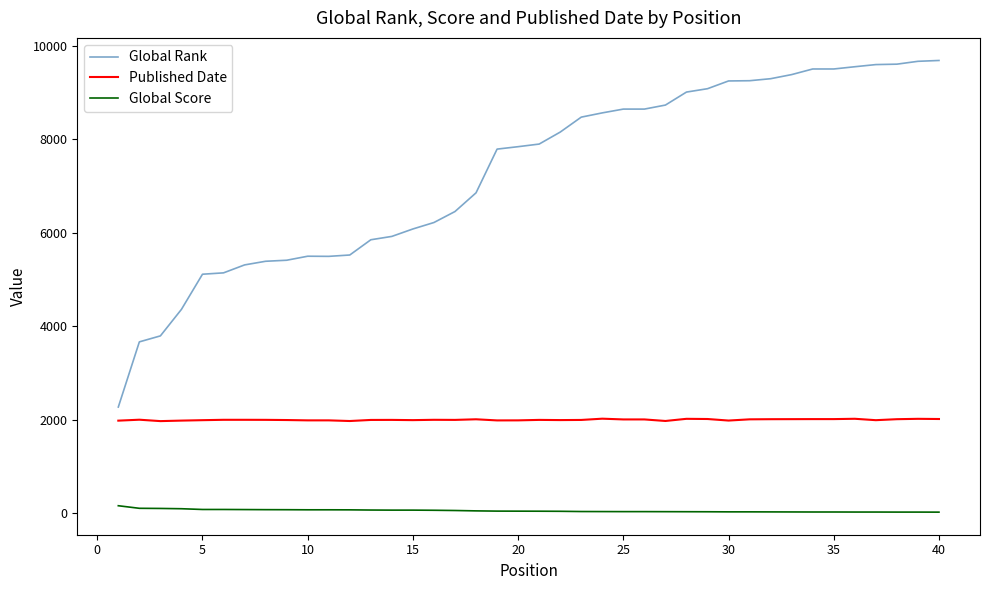

True or false: Global Score and Published Date cross at least once.

False